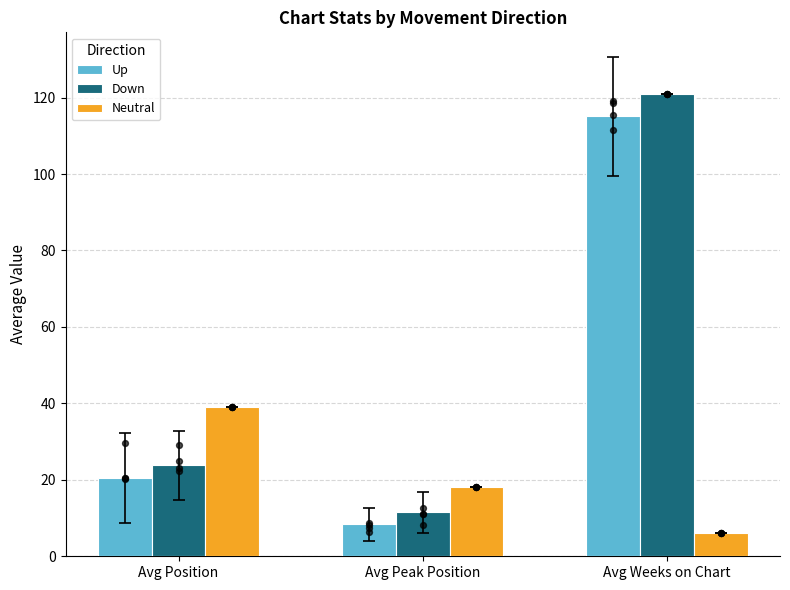

At which category is the sum across all series the highest?

Avg Weeks on Chart